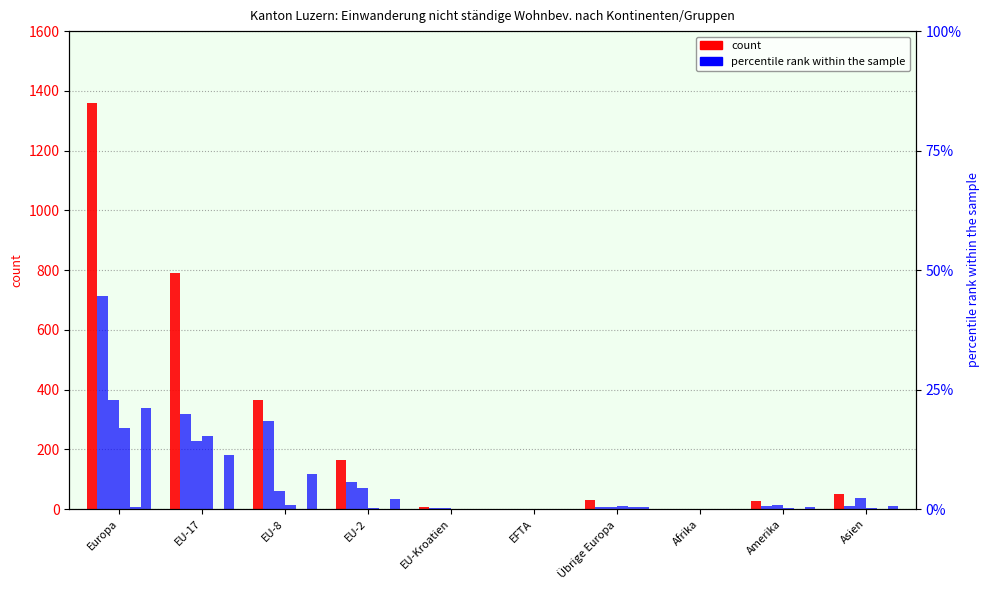

What is the difference between the Kurzaufenthalter >4<12M Total values at Asien and Europa?

705